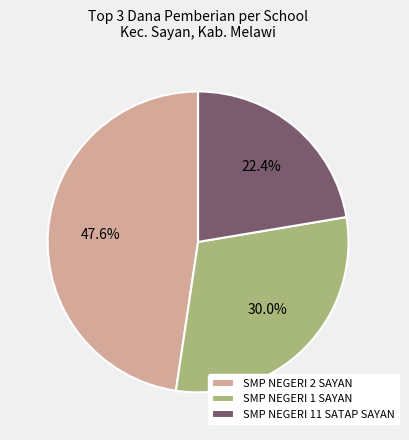

Count the number of slices in the pie.

3